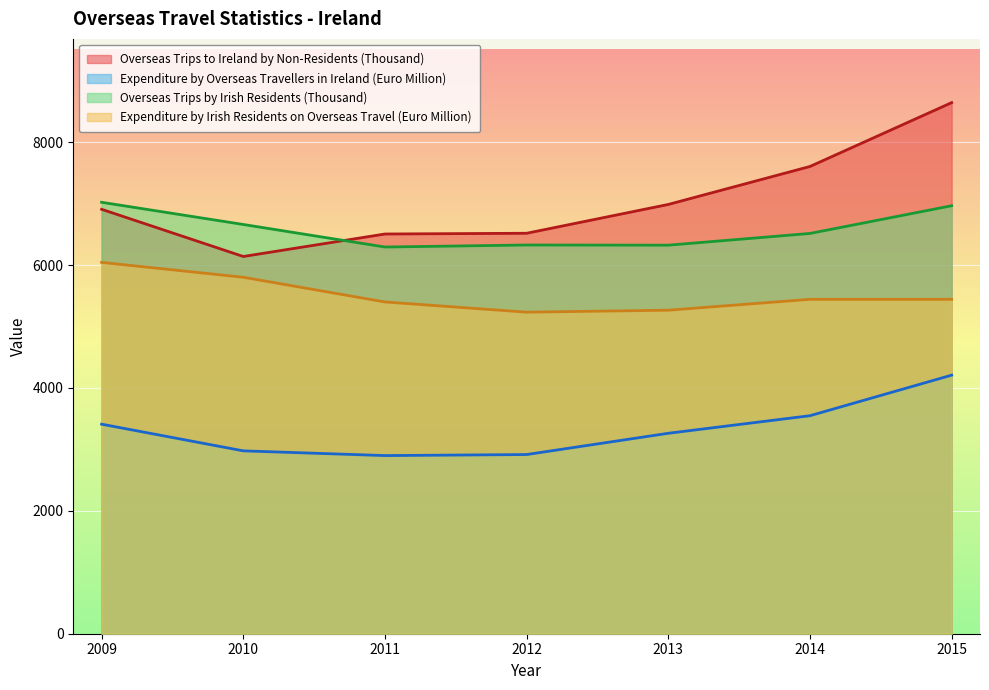

Which label corresponds to the smallest value in the chart?

2011